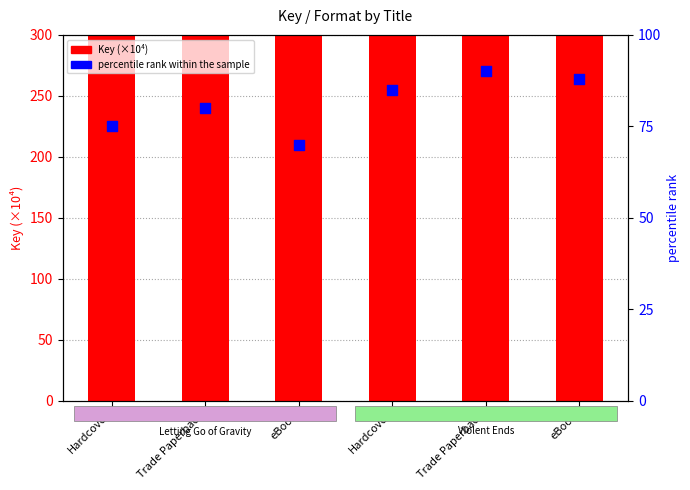

What are all the series names shown in the legend?

Key (×10⁴), percentile rank within the sample